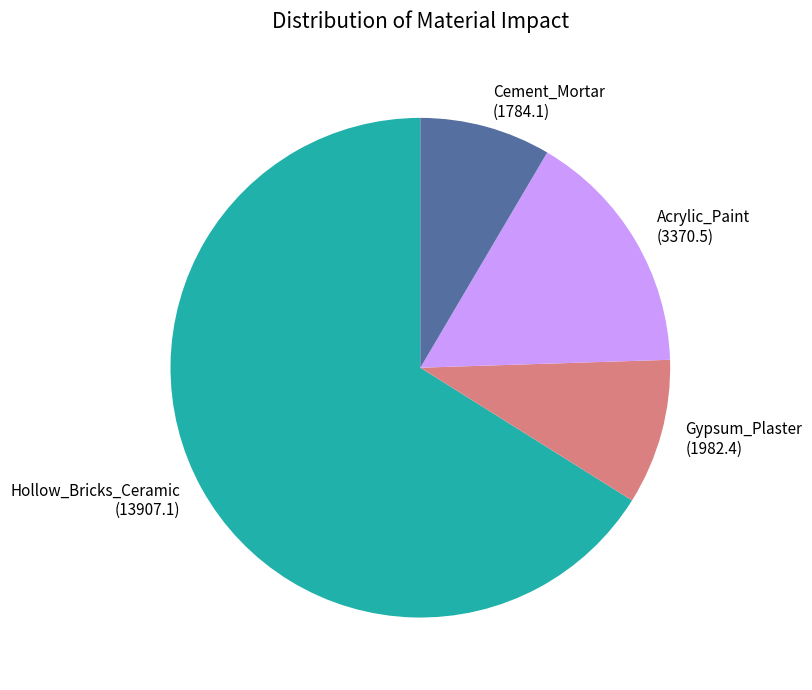

Do Acrylic_Paint and Gypsum_Plaster together represent more than half of the pie?

No